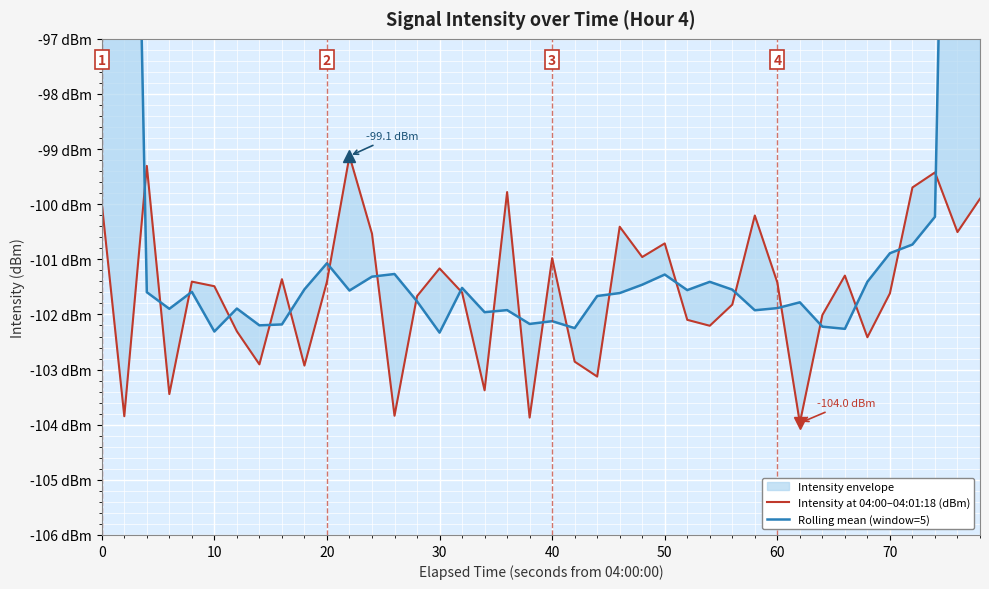

How many values in the Rolling mean (window=5) series exceed -101?

7